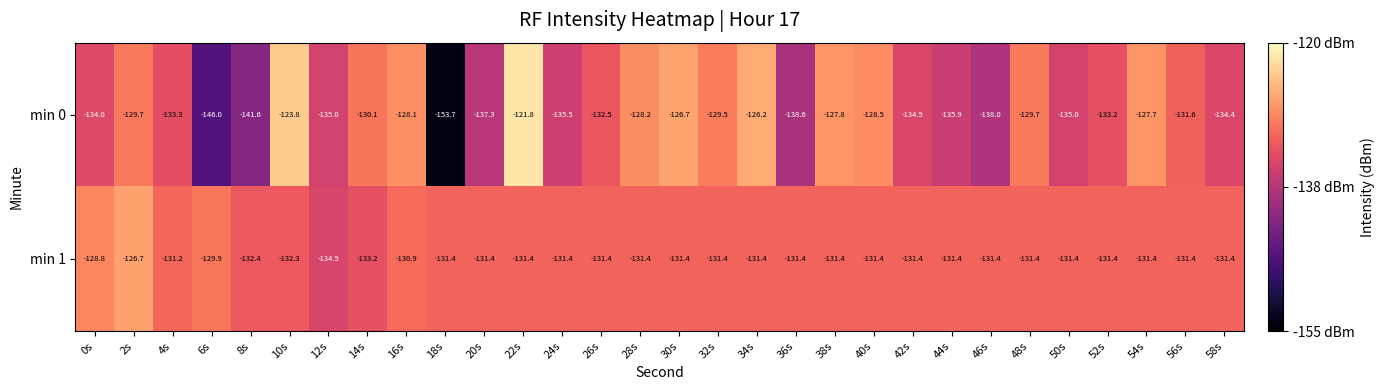

What is the difference between the second highest and minimum values in the min 0 series?

29.9